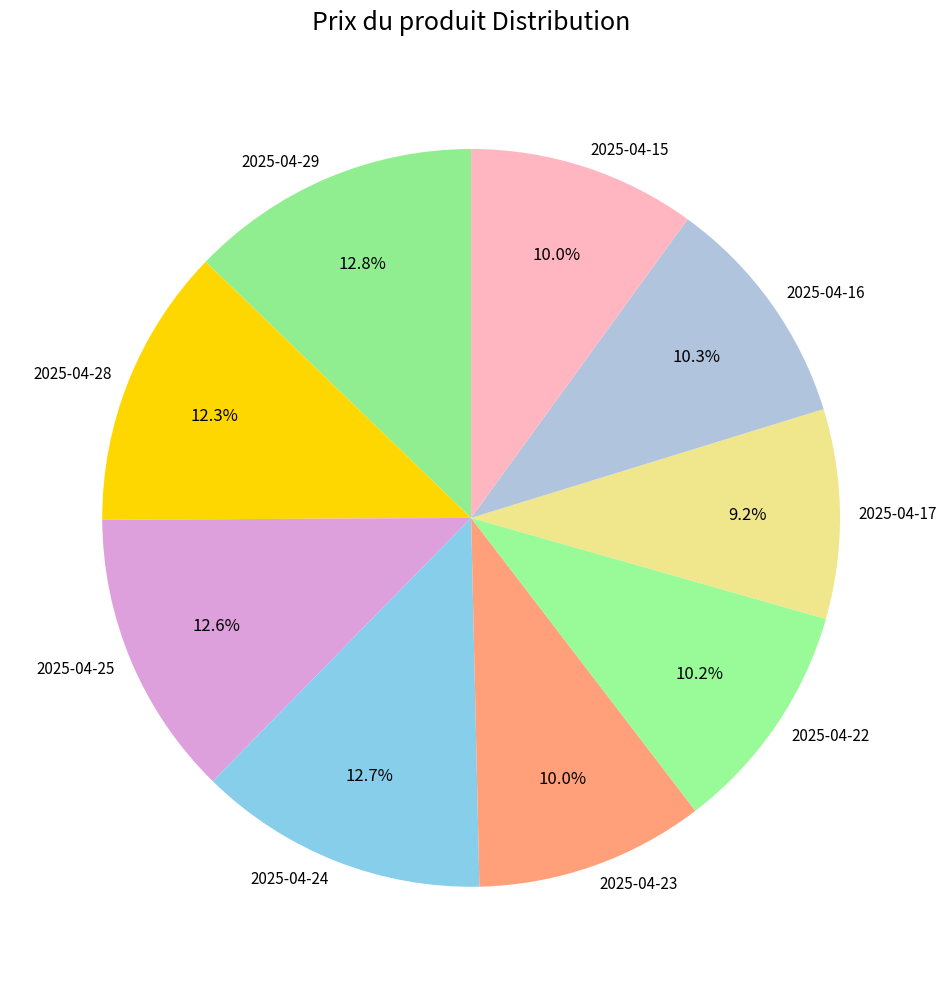

What is the smallest slice in the pie chart?

2025-04-17